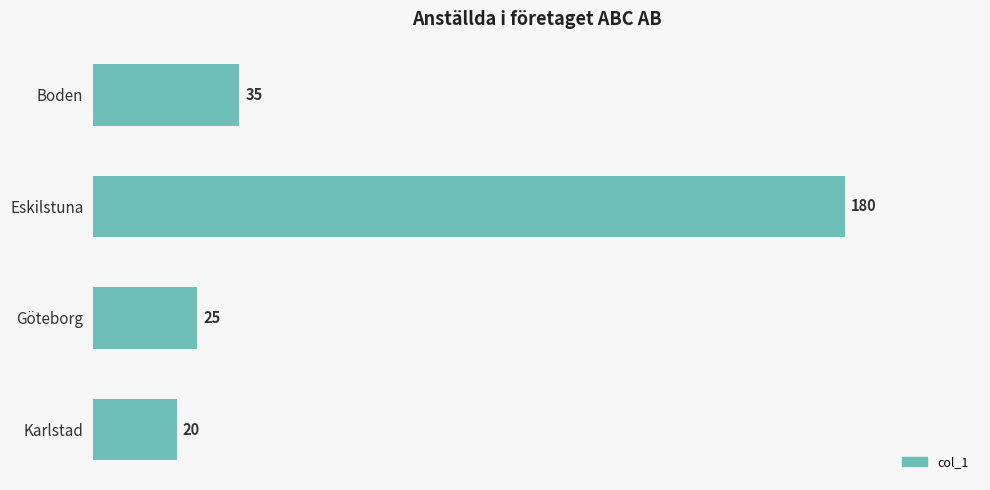

What is the ratio of the value at Eskilstuna to the value at Boden?

5.1